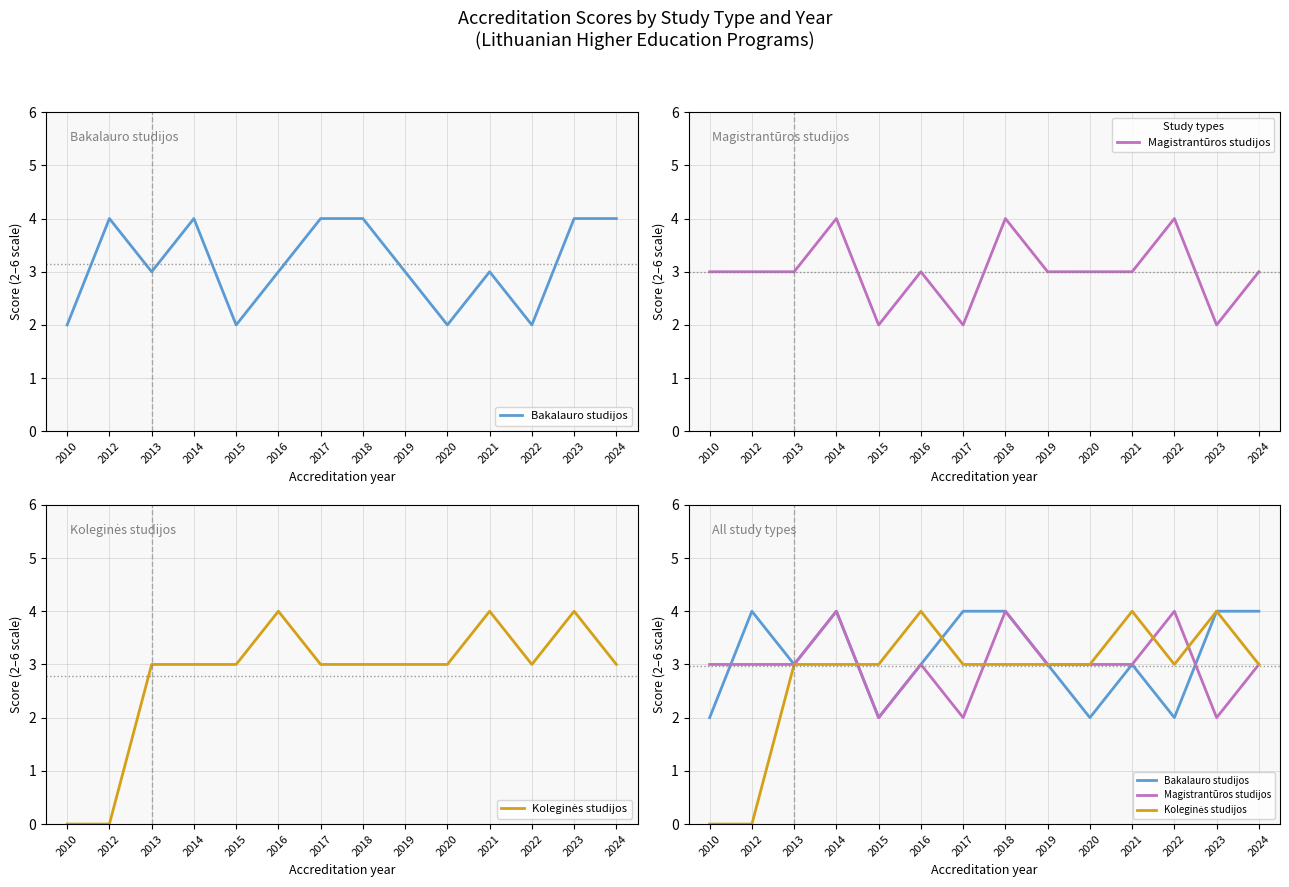

Rank the series by their average value, from lowest to highest.

Koleginės studijos, Magistrantūros studijos, Bakalauro studijos